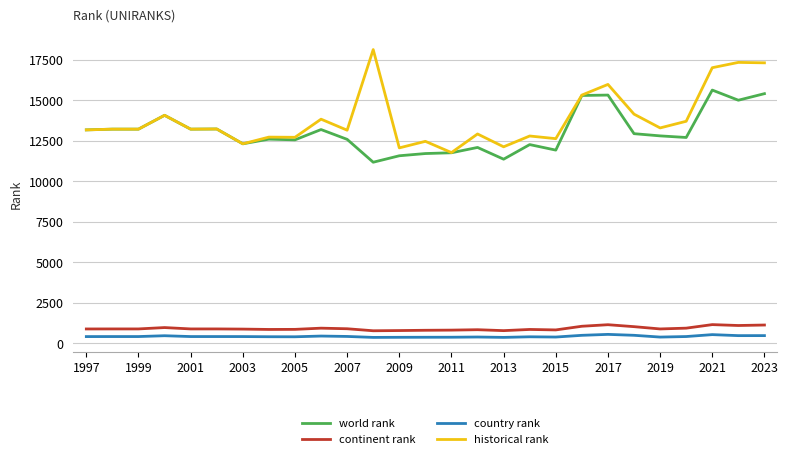

True or false: country rank and world rank intersect in this chart.

False